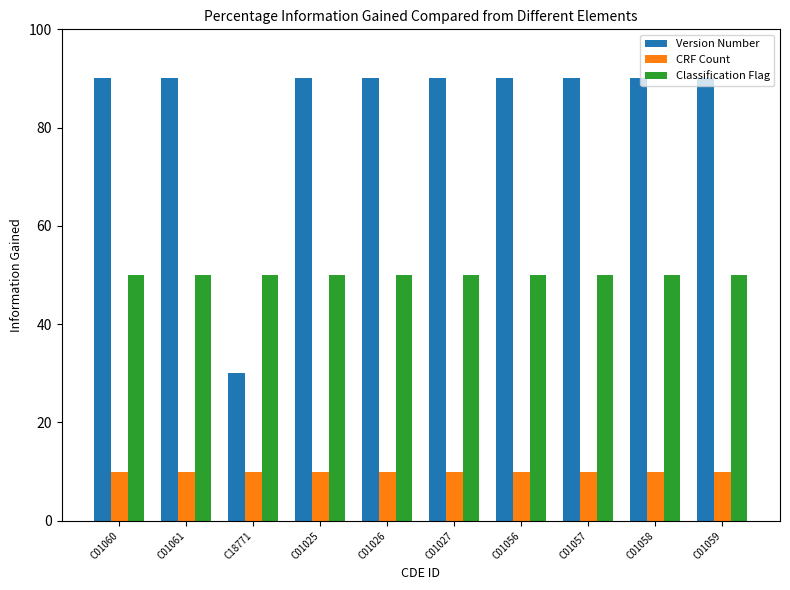

The CRF Count series shows 10 at C01060. True or false?

True